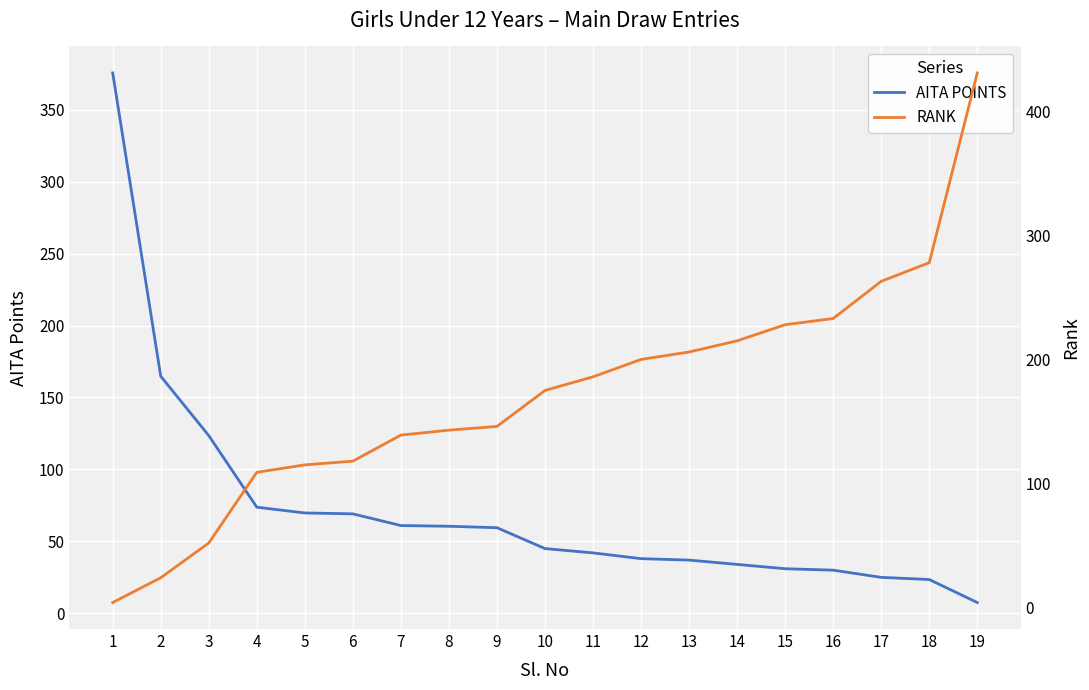

Which series changed the most between 3 and 11?

RANK